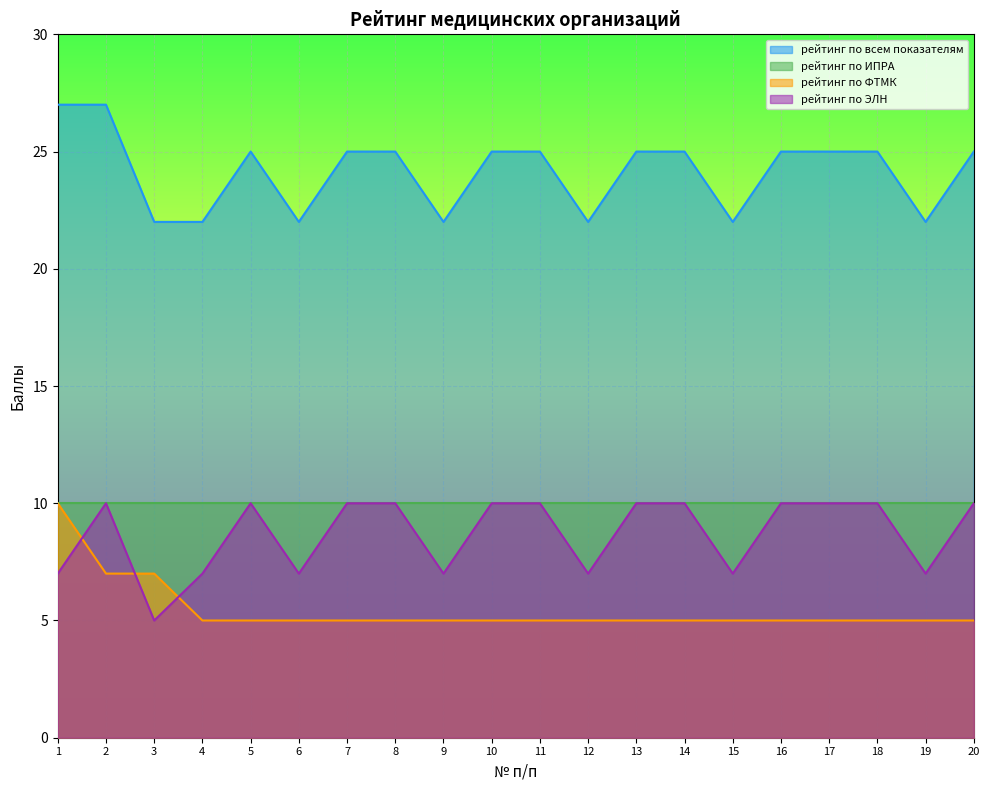

What is the value of the рейтинг по ФТМК point at the 18th from the left?

5